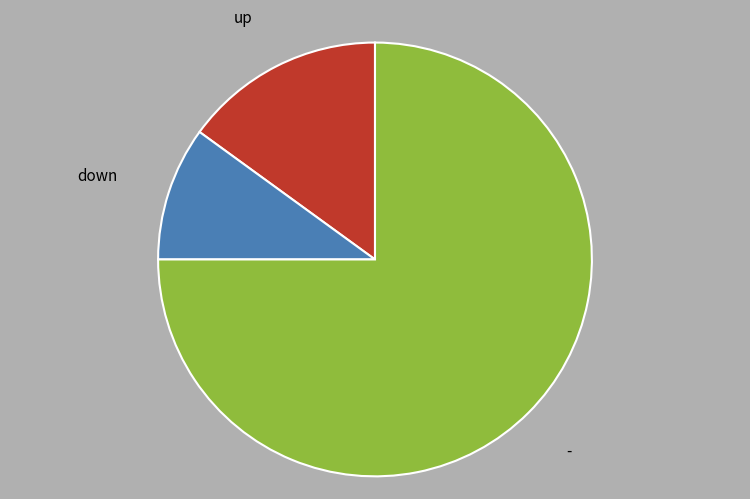

True or false: - accounts for 75% of the total.

True